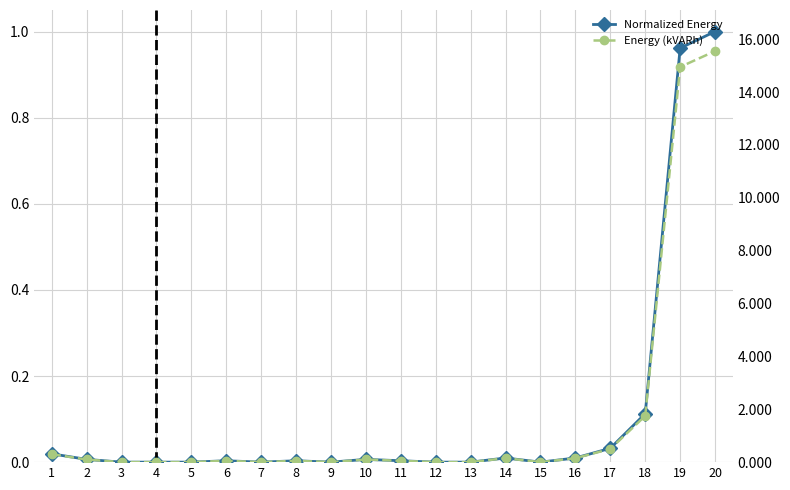

At 13, list the series in order from largest to smallest.

Normalized Energy, Energy (kVARh)